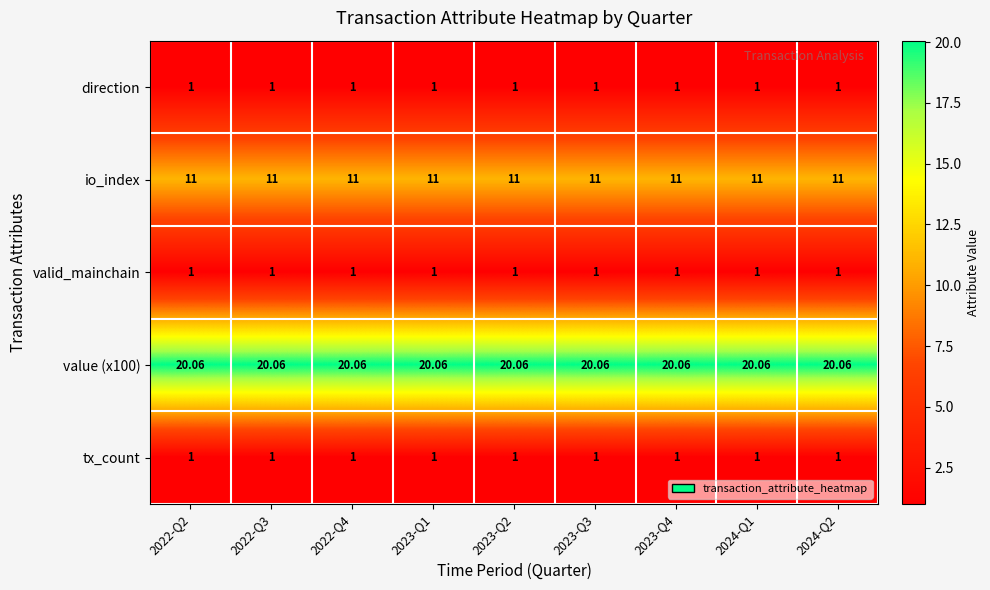

Is the value of io_index at 2023-Q3 greater than the value of direction at 2024-Q2?

Yes